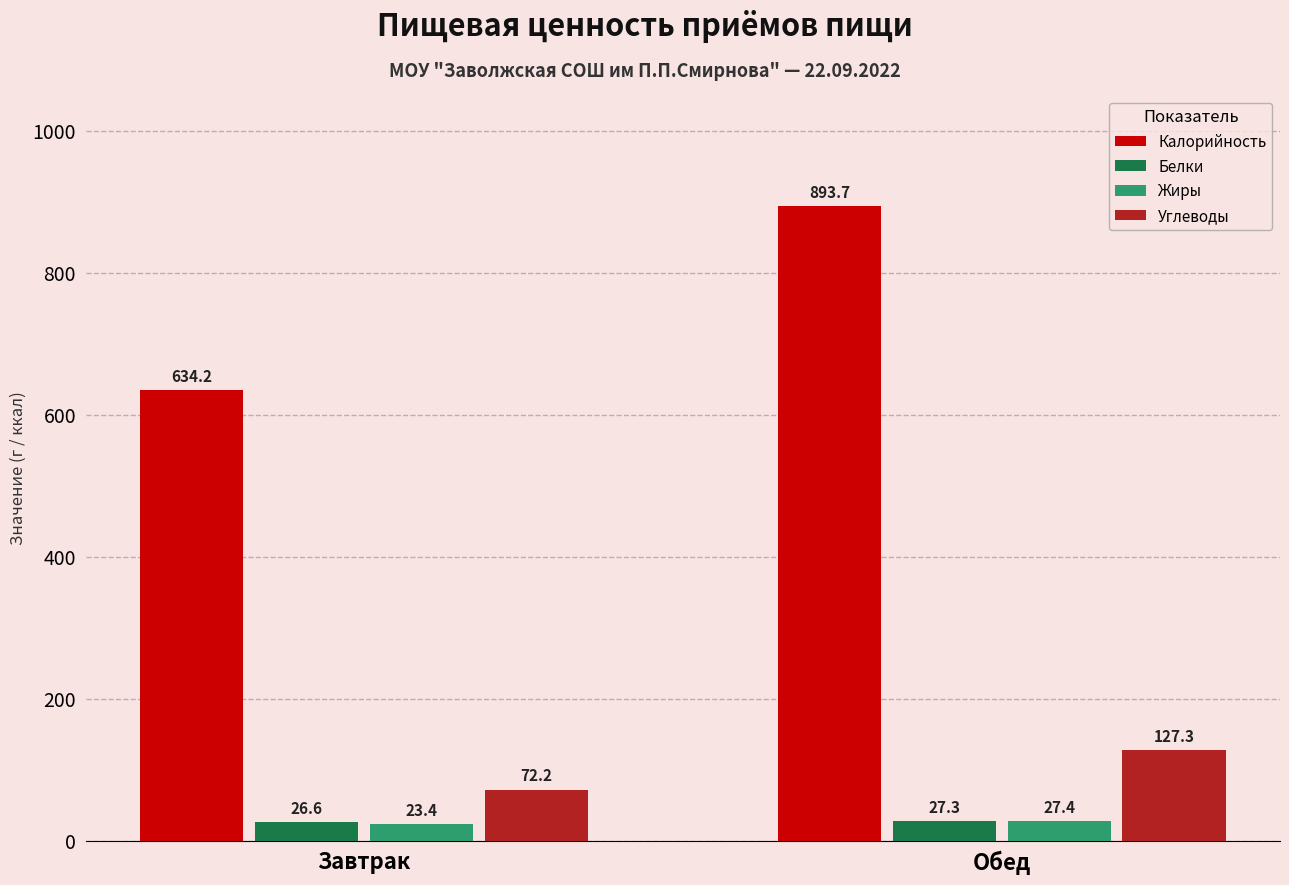

Rank the series by their maximum value, from highest to lowest.

Калорийность, Углеводы, Жиры, Белки